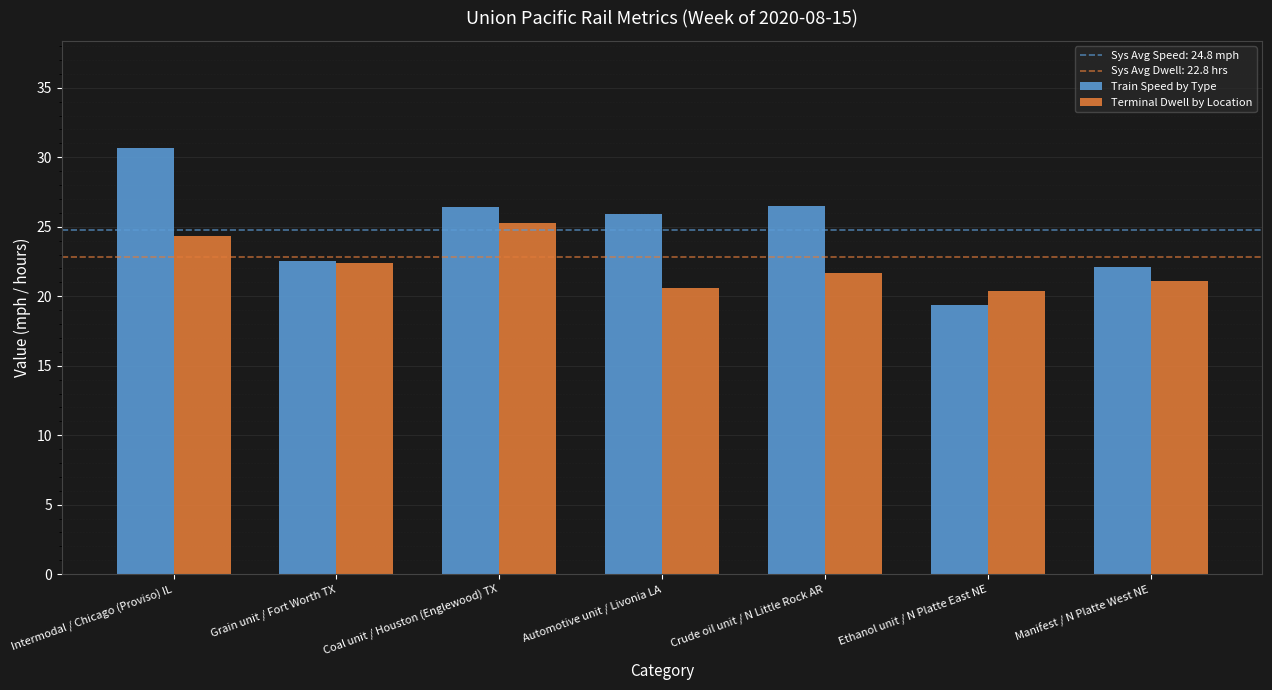

What position from the left is Manifest / N Platte West NE?

7